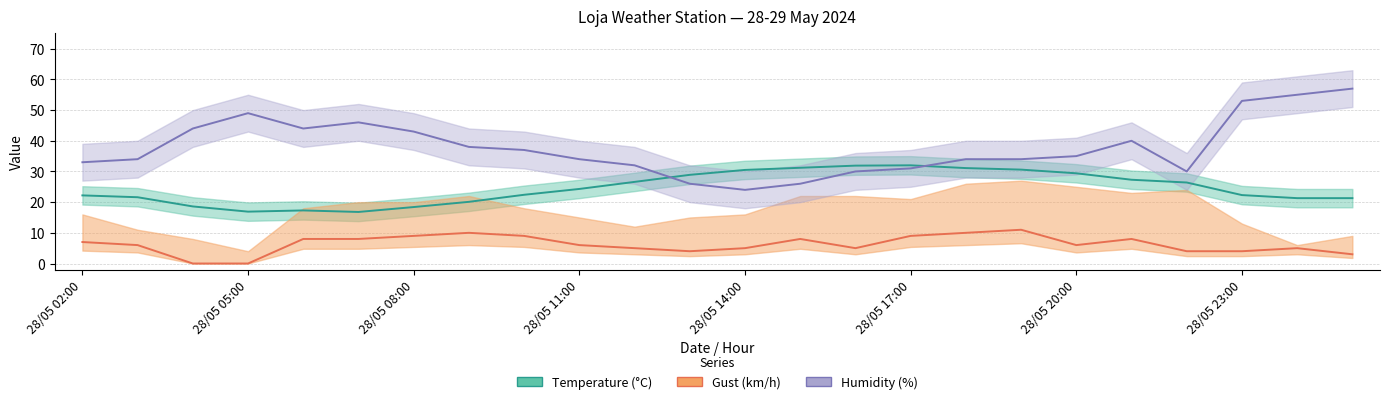

What is the sum of the humidity values at 20 and 17?

64.0